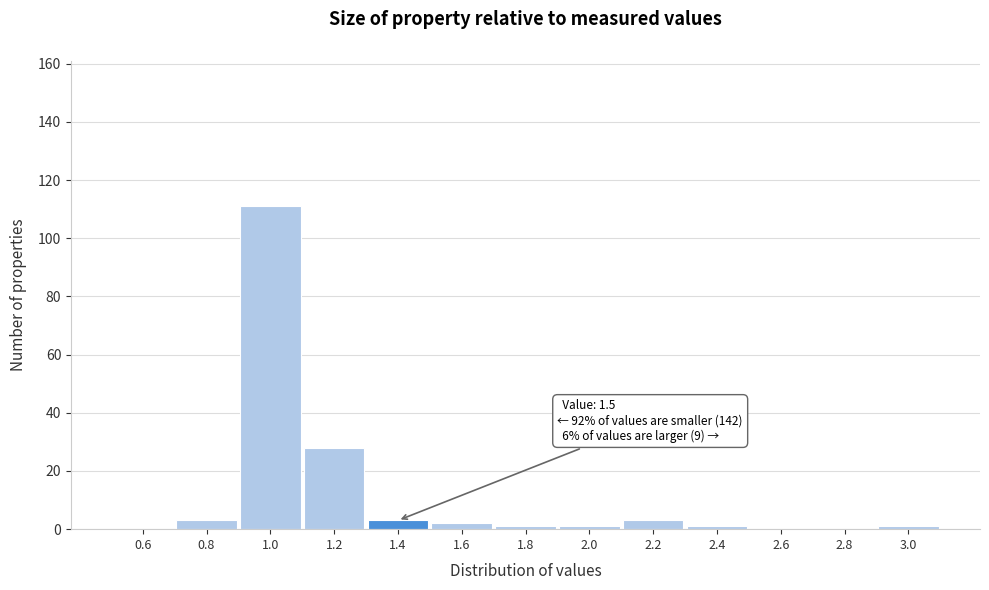

Reading left to right, transcribe all the data shown in this chart.

0.6=0	0.8=3	1.0=111	1.2=28	1.4=3	1.6=2	1.8=1	2.0=1	2.2=3	2.4=1	2.6=0	2.8=0	3.0=1